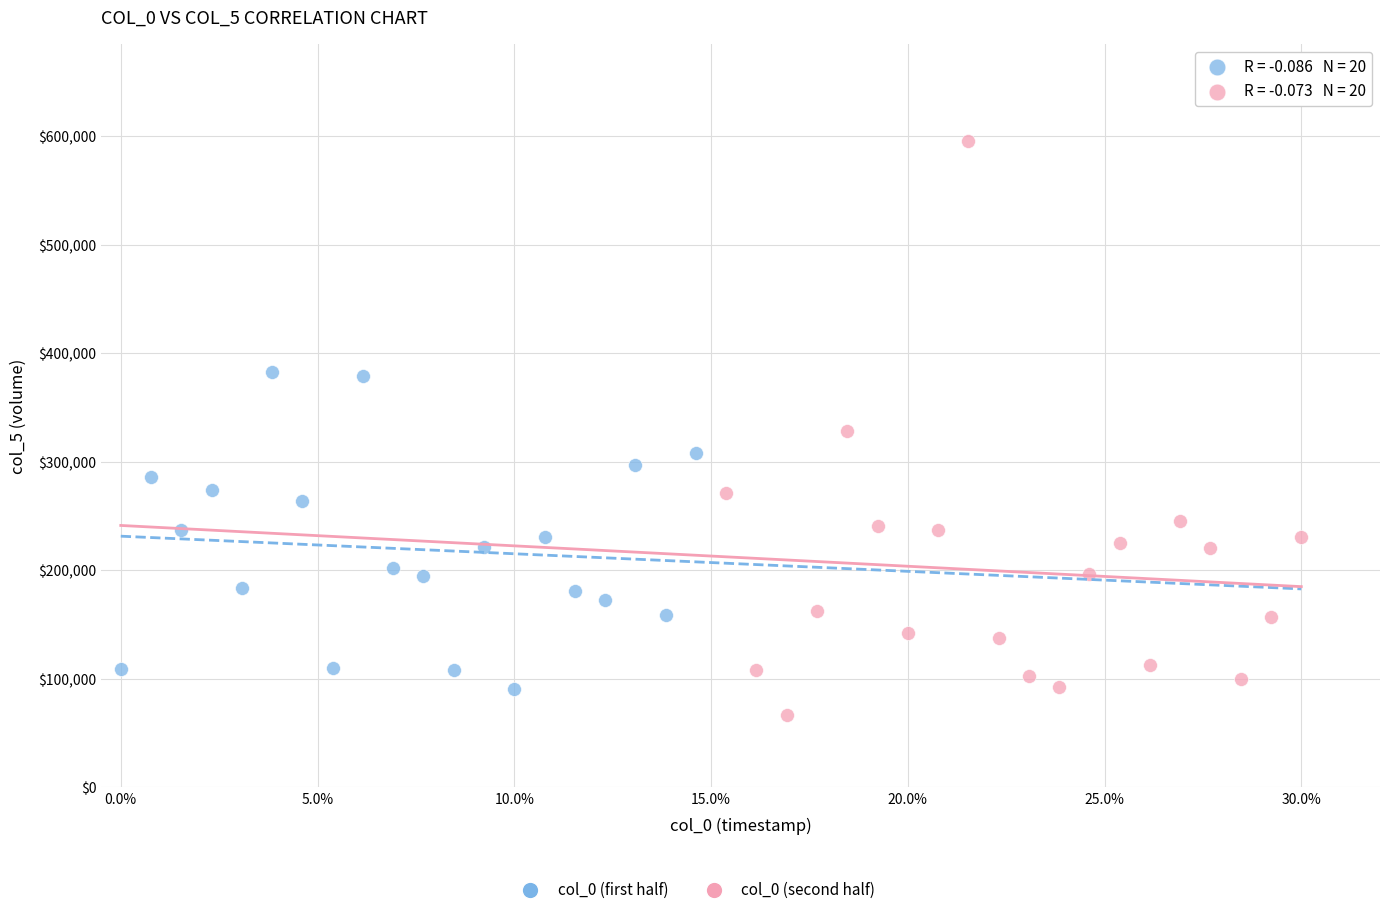

Which series reaches the maximum Y coordinate?

col_0 (second half)